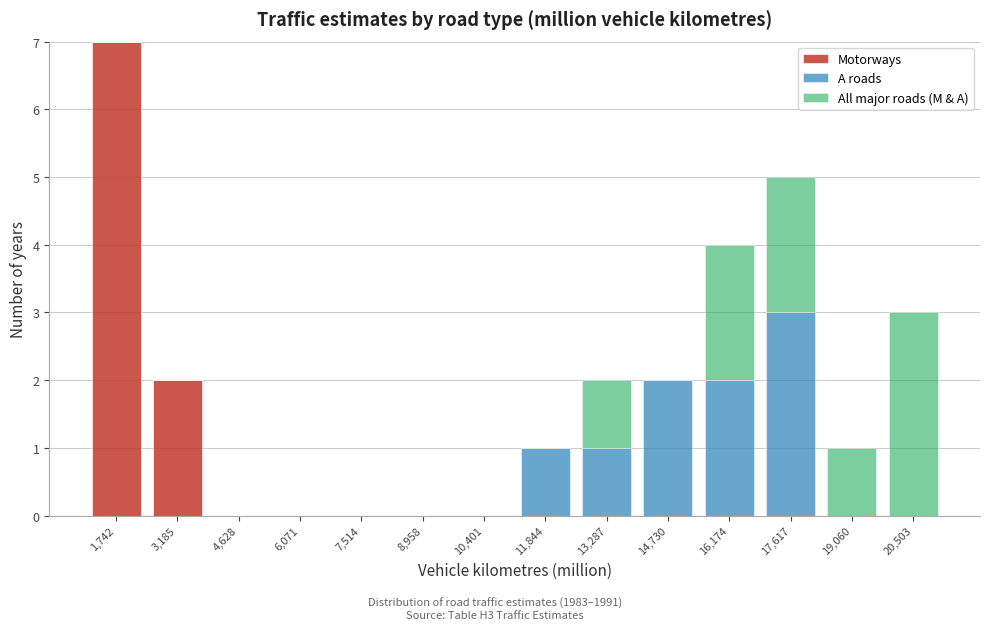

At which category is the sum across all series the highest?

1,742